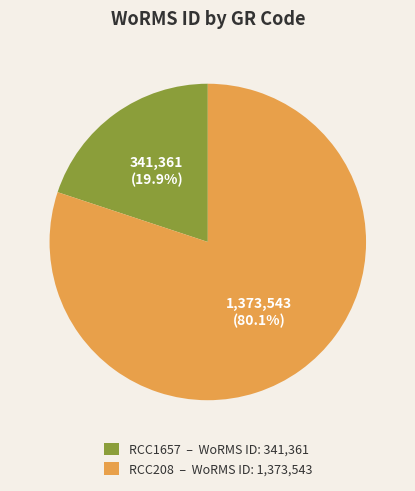

Which has a higher value, RCC1657 or RCC208?

RCC208